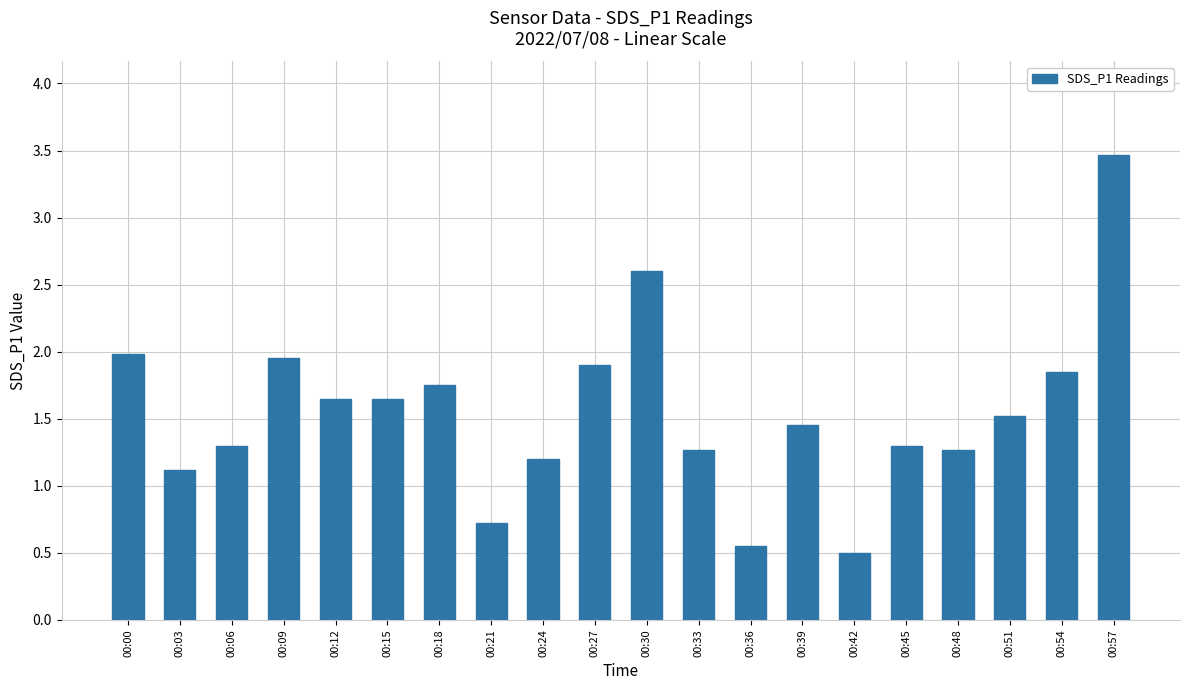

What is the value of the 8th bar from the left?

0.7